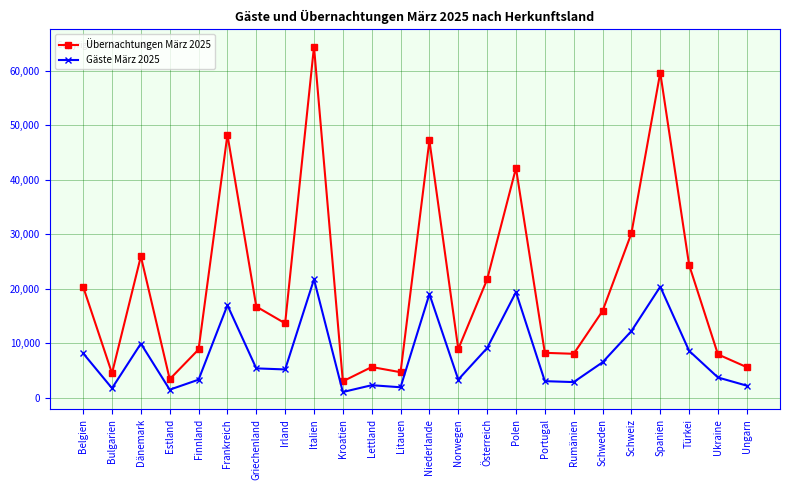

What is the difference between the Übernachtungen März 2025 values at Portugal and Ungarn?

2631